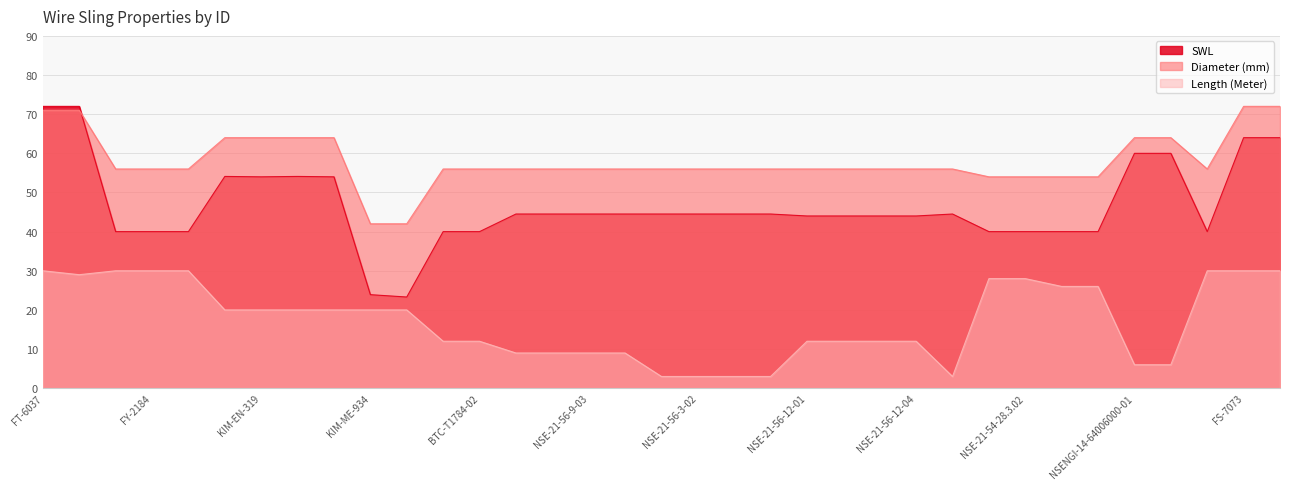

What is the label of the 30th point from the right?

KIM-EN-318